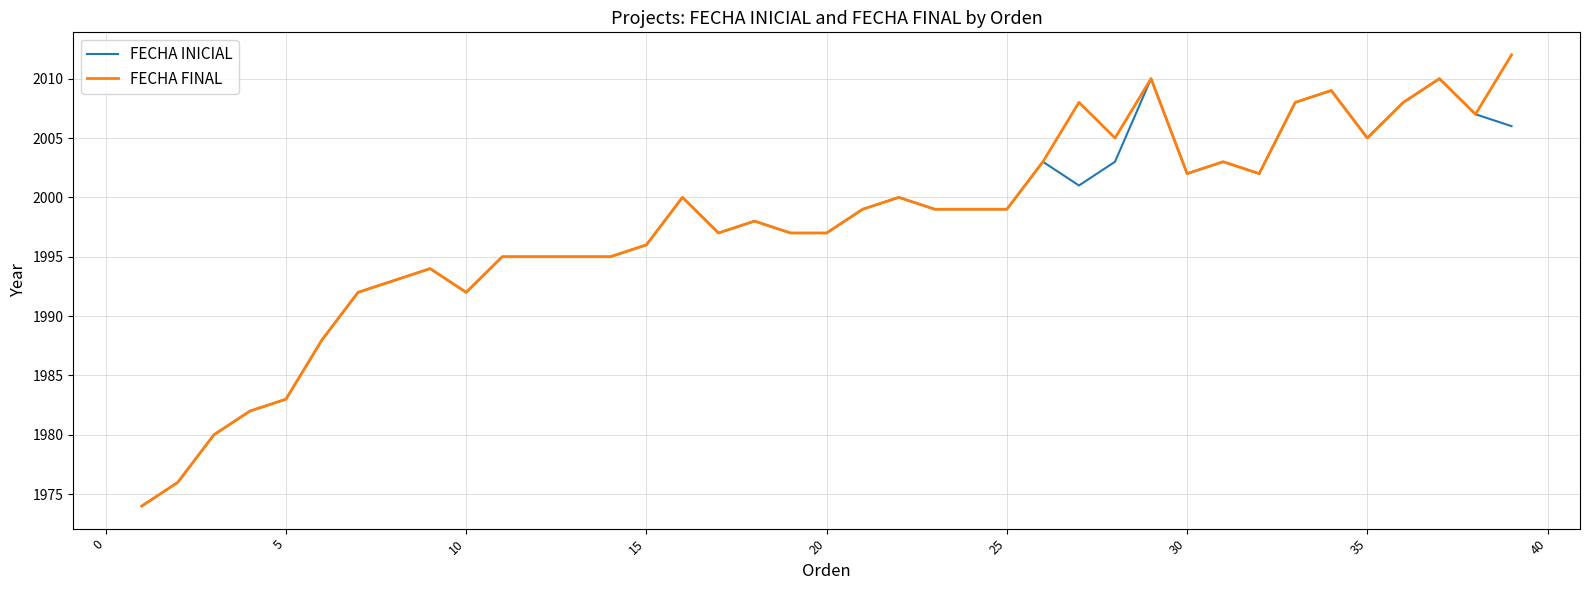

Rank the series by their maximum value, from lowest to highest.

FECHA INICIAL, FECHA FINAL